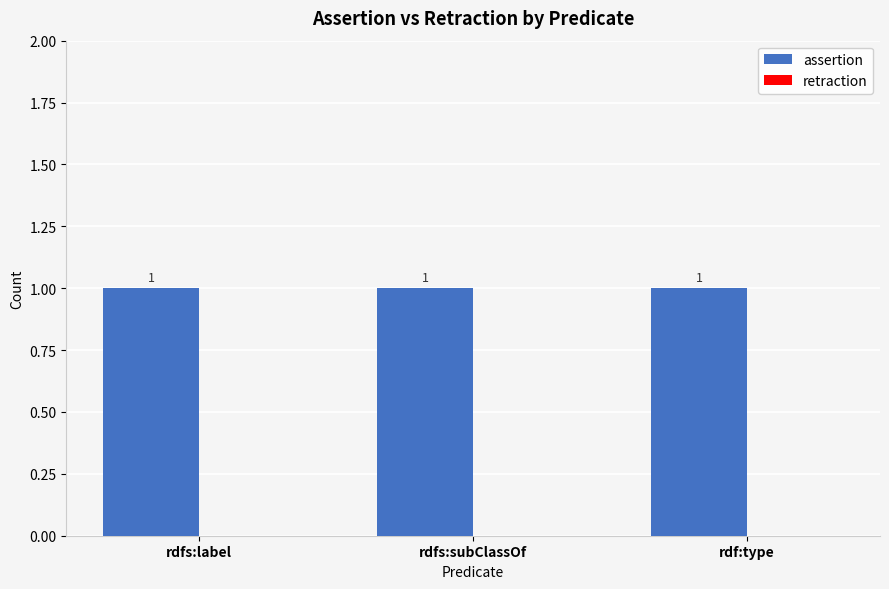

Does the chart contain any negative values?

No